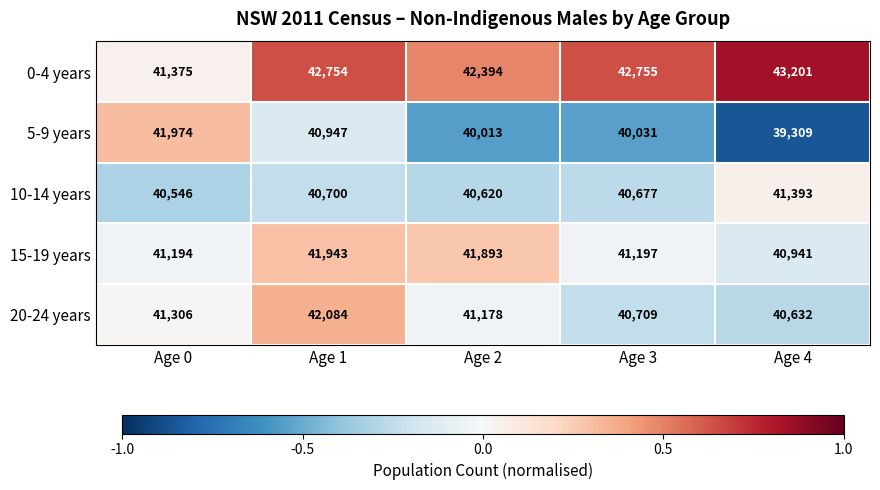

The value of 15-19 years at Age 4 is 40941. True or false?

True